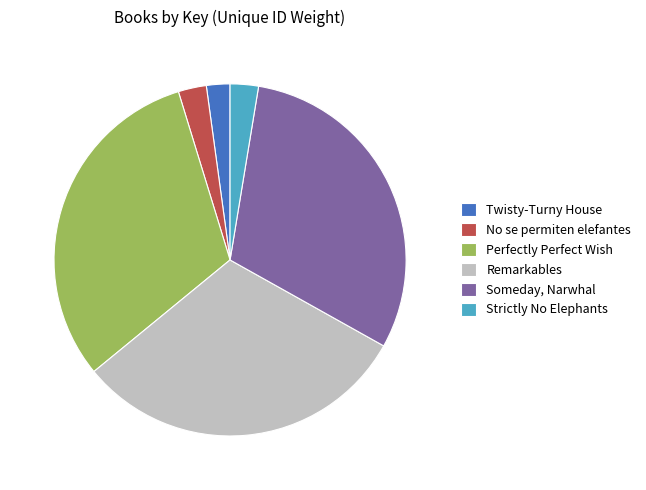

How many slices are in this pie chart?

6